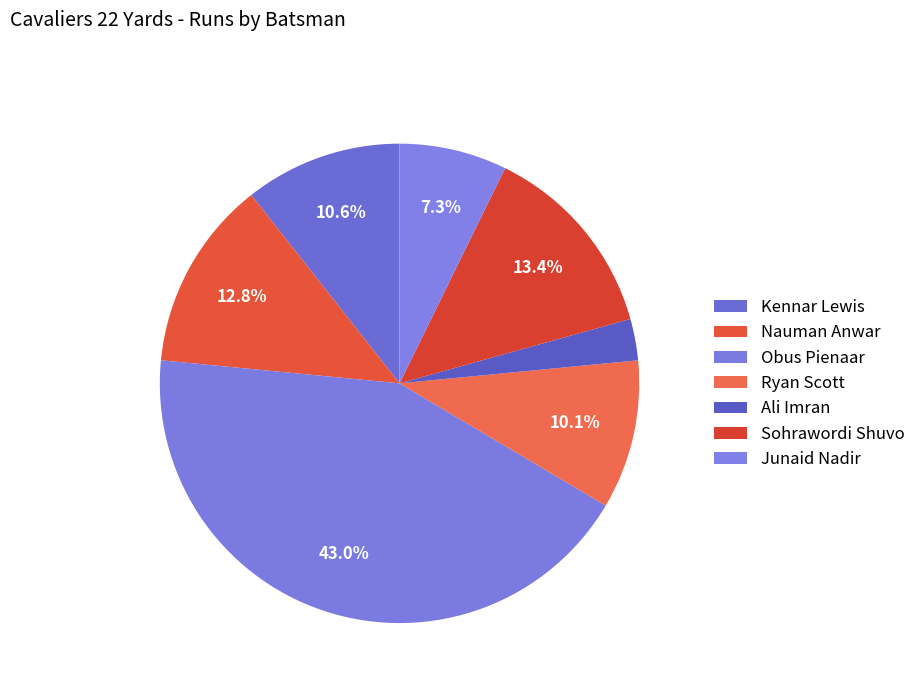

Count the number of slices in the pie.

7